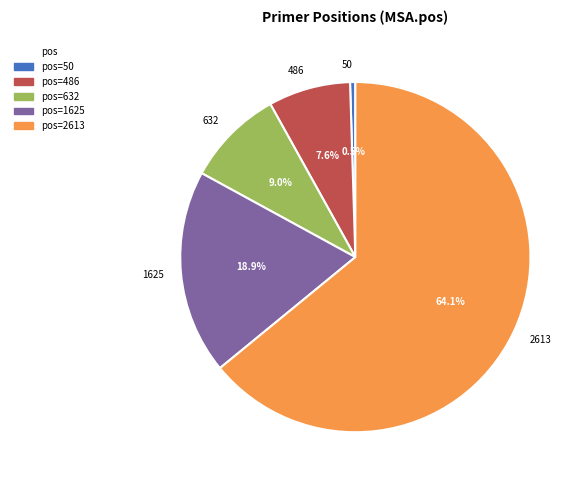

Which slice is the smallest?

50